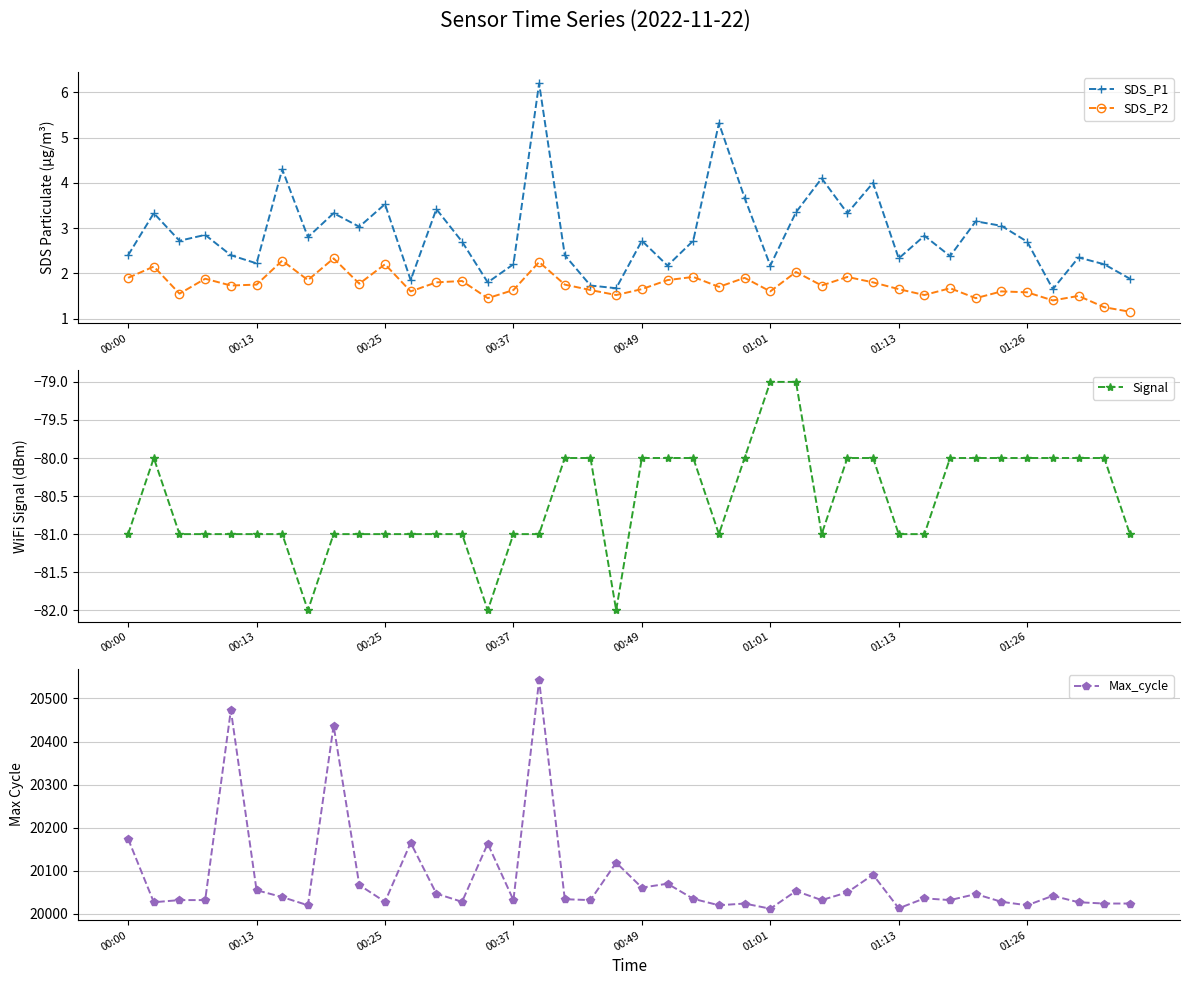

True or false: SDS_P2 has more than 0 points higher than both neighbors.

True